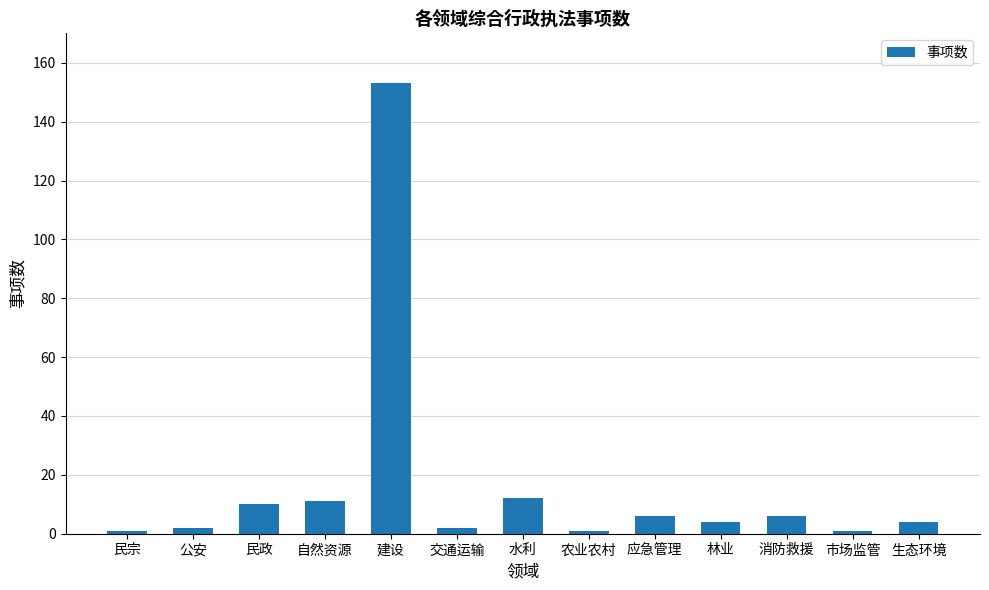

Reading left to right, what are all the values shown in this chart?

1	2	10	11	153	2	12	1	6	4	6	1	4